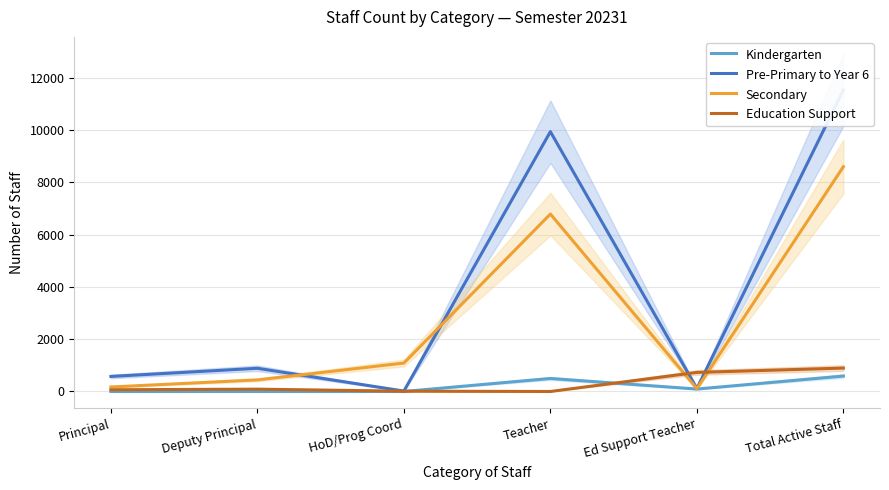

True or false: Pre-Primary to Year 6 and Kindergarten cross at least once.

False